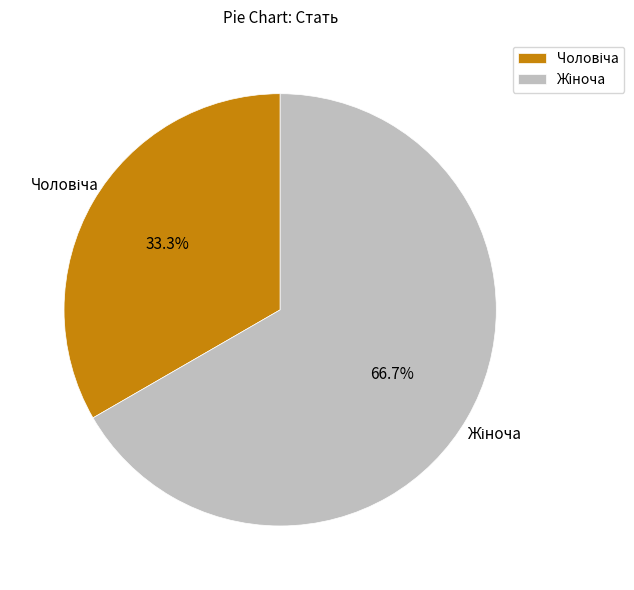

To the nearest percent, what is the difference between the largest and smallest slice percentages?

33%